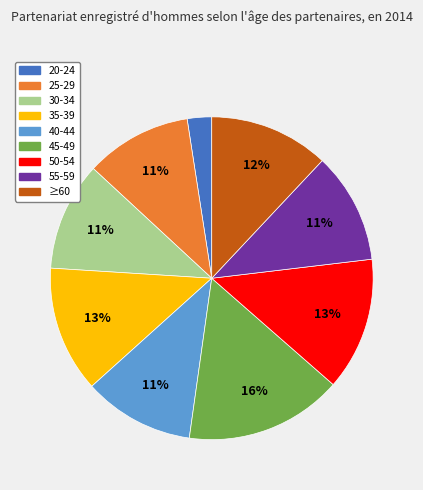

Approximately how many times larger is the value at 35-39 compared to ≥60?

1.1